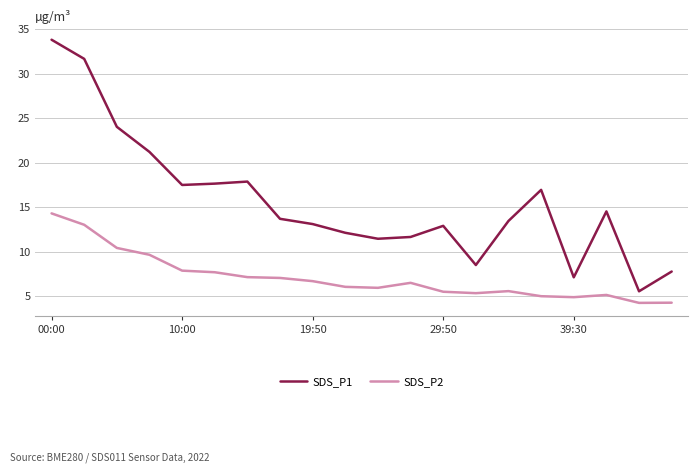

Rank the series by their average value, from lowest to highest.

SDS_P2, SDS_P1